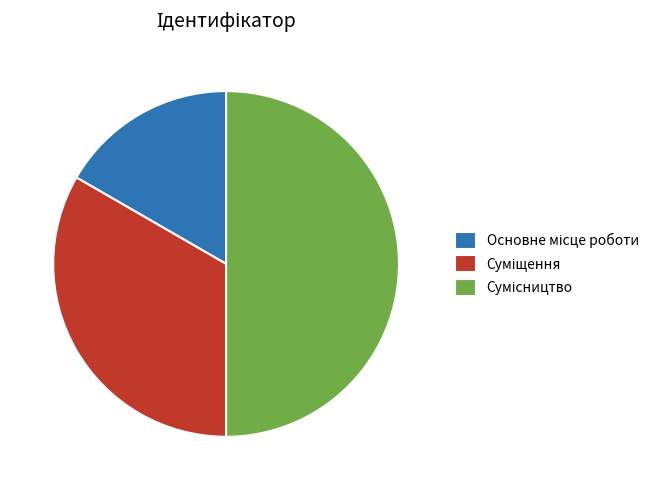

What is the smallest slice in the pie chart?

Основне місце роботи